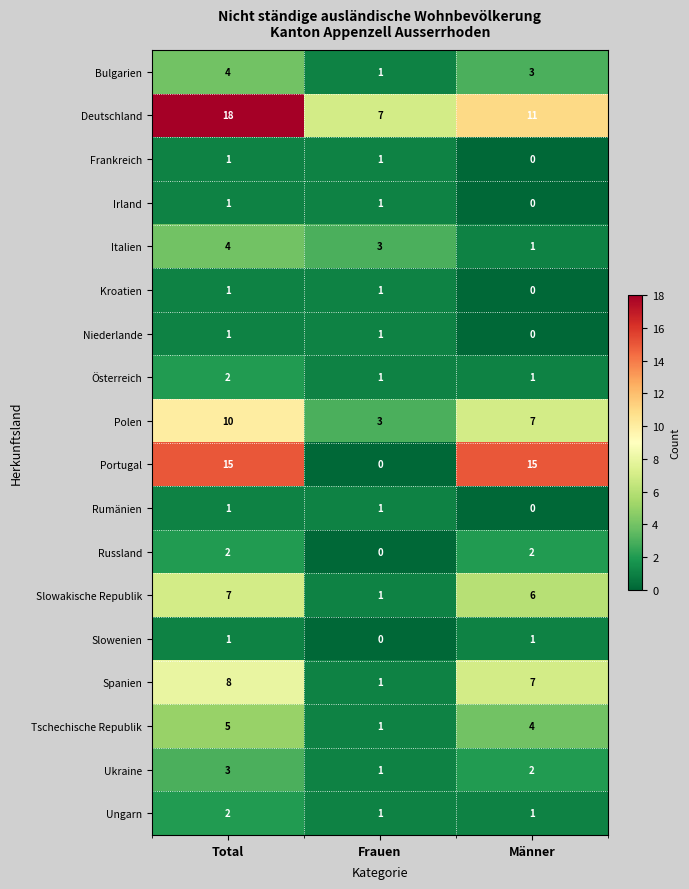

True or false: Österreich has a value of 1 at Frauen.

True